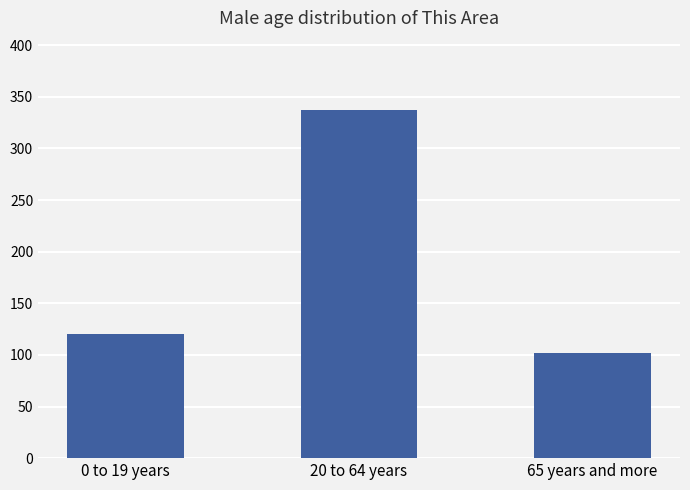

True or false: the data shows 30 at 65 years and more.

False